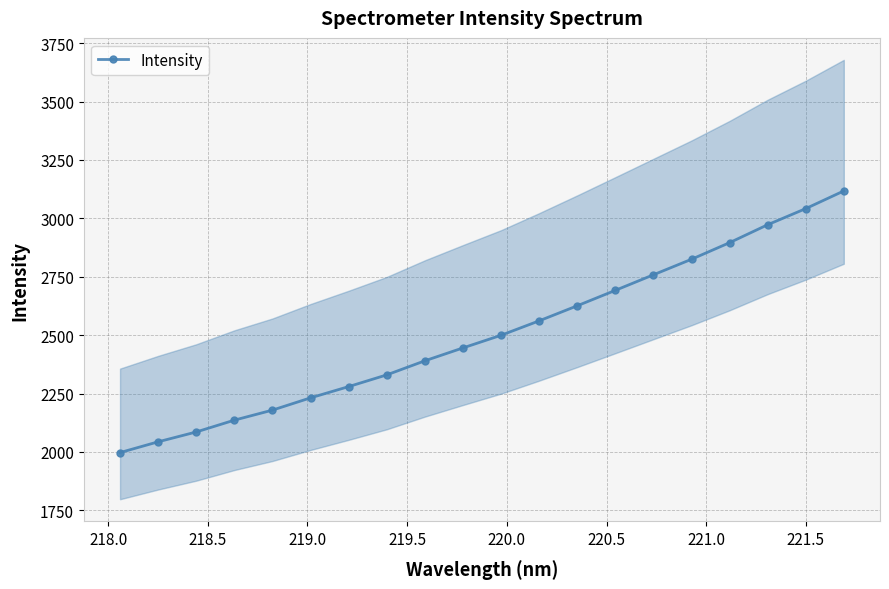

True or false: Intensity has more than 1 points higher than both neighbors.

False